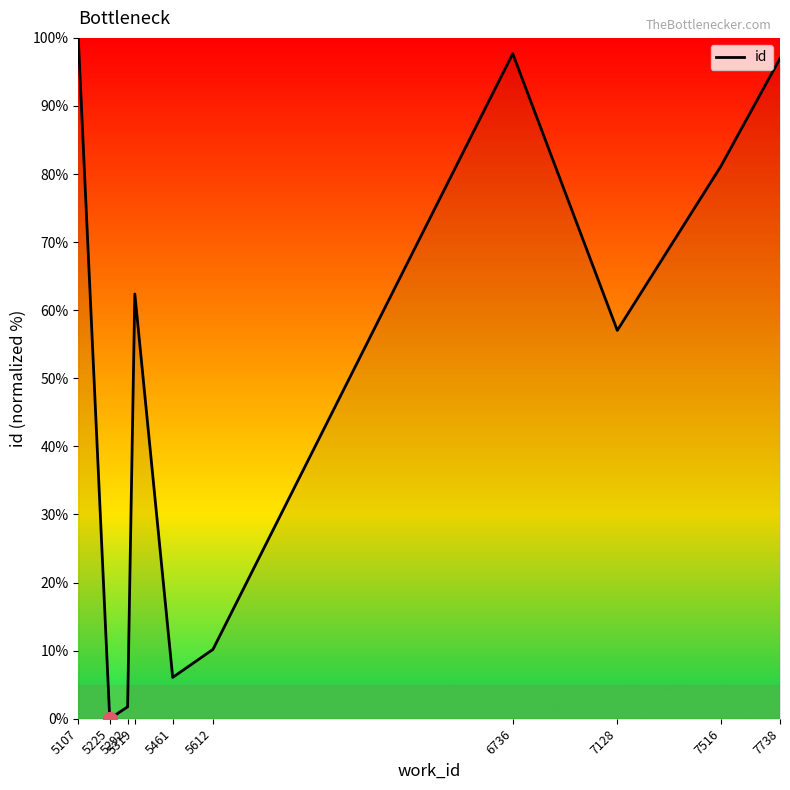

Is this an area chart (filled region under the line)?

No